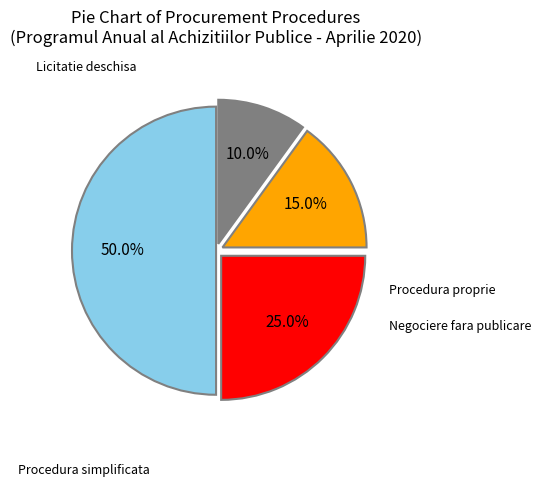

To the nearest percent, what is the difference between the largest and smallest slice percentages?

40%